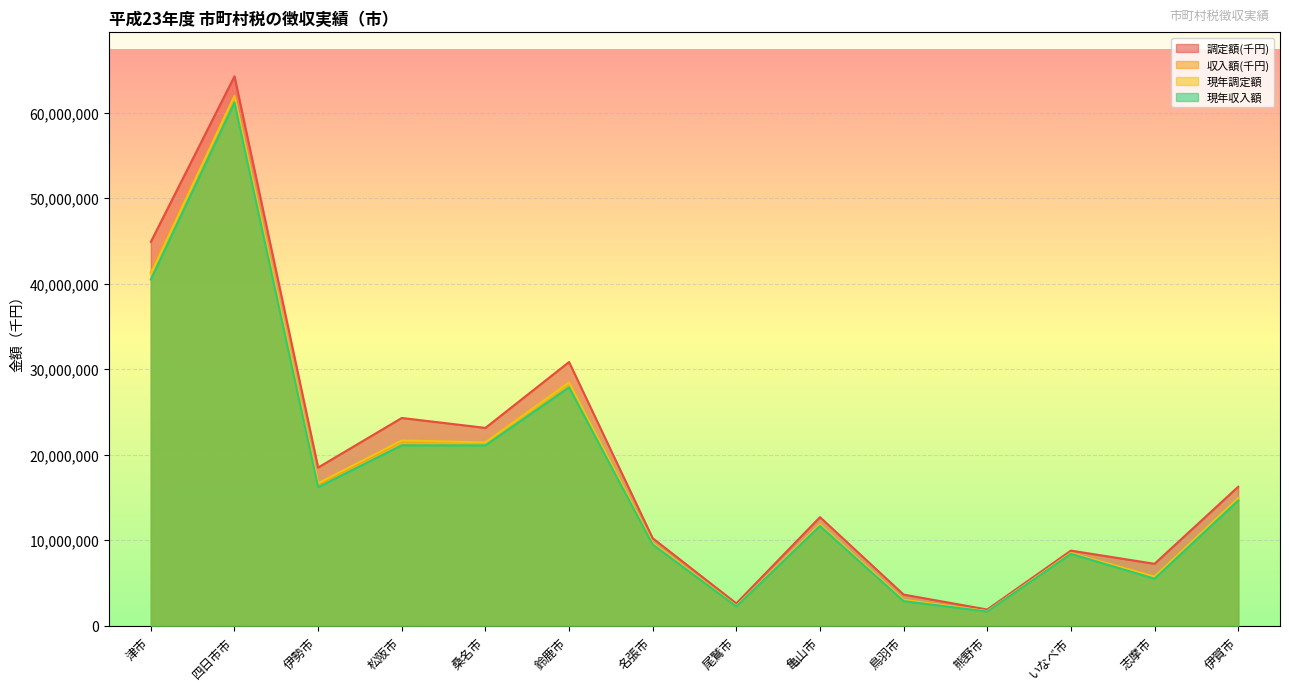

At how many categories does at least one series exceed 15791840?

7